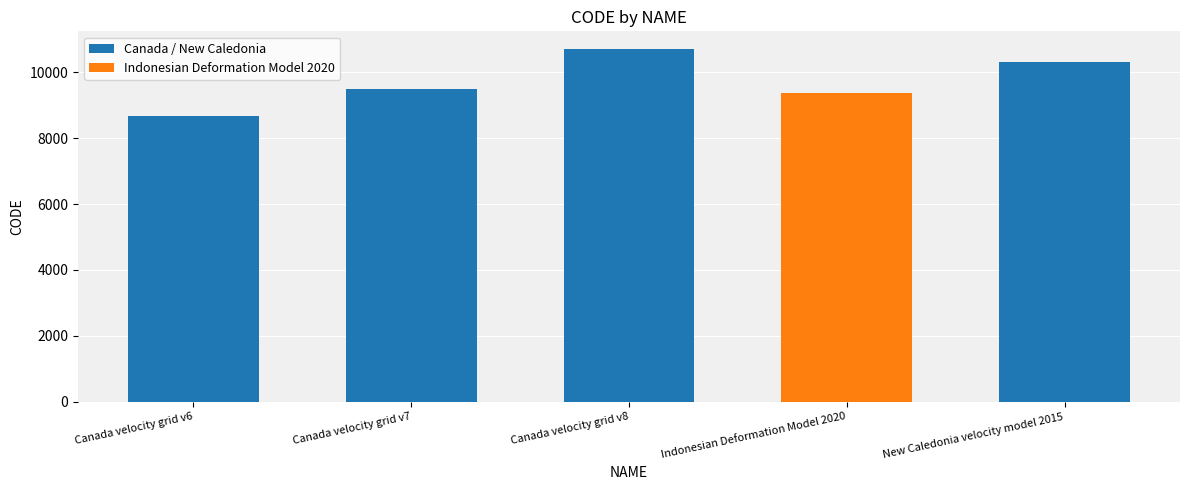

Is it true that the value at Indonesian Deformation Model 2020 is 9375?

True